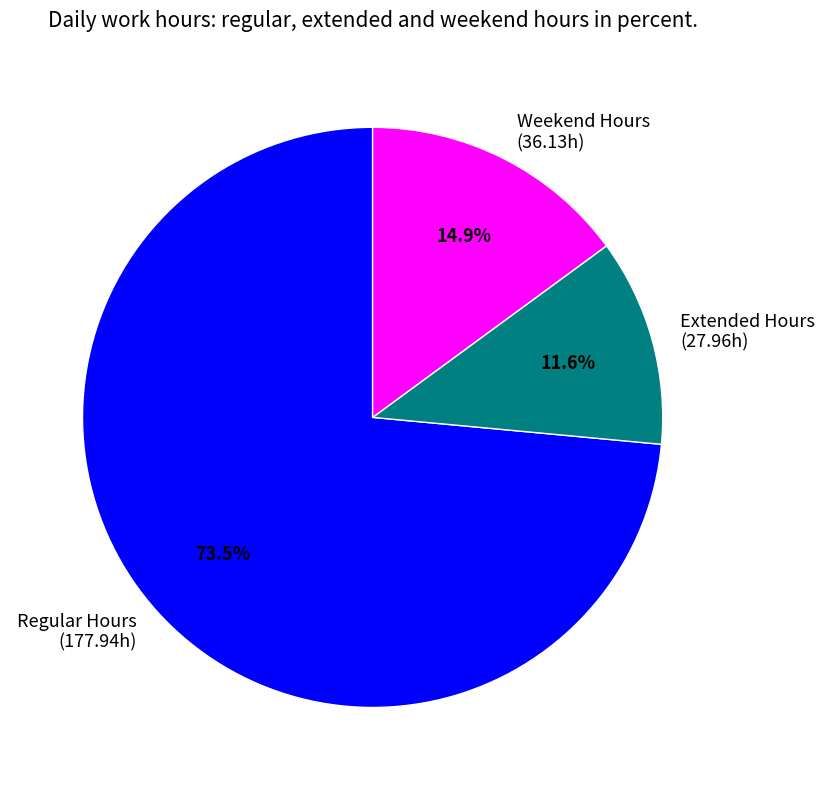

Is there any slice that represents more than half of the pie?

Yes